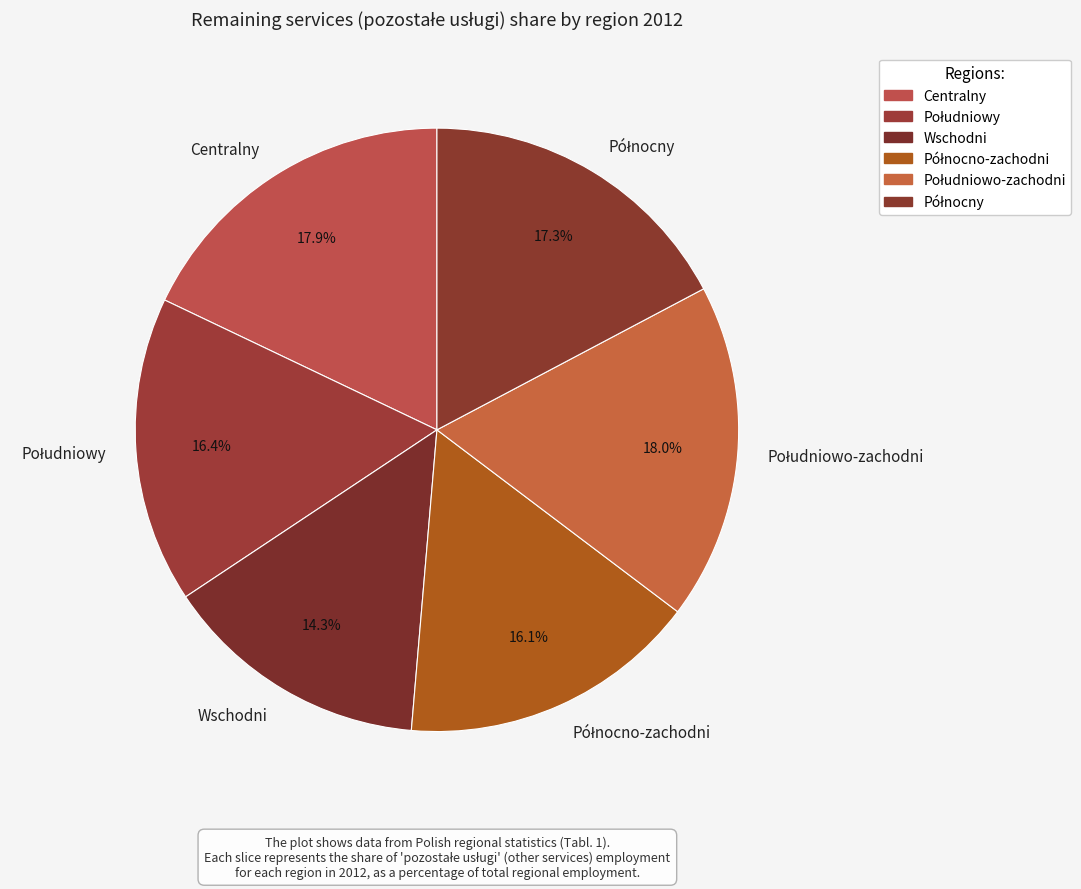

How many slices are in this pie chart?

6